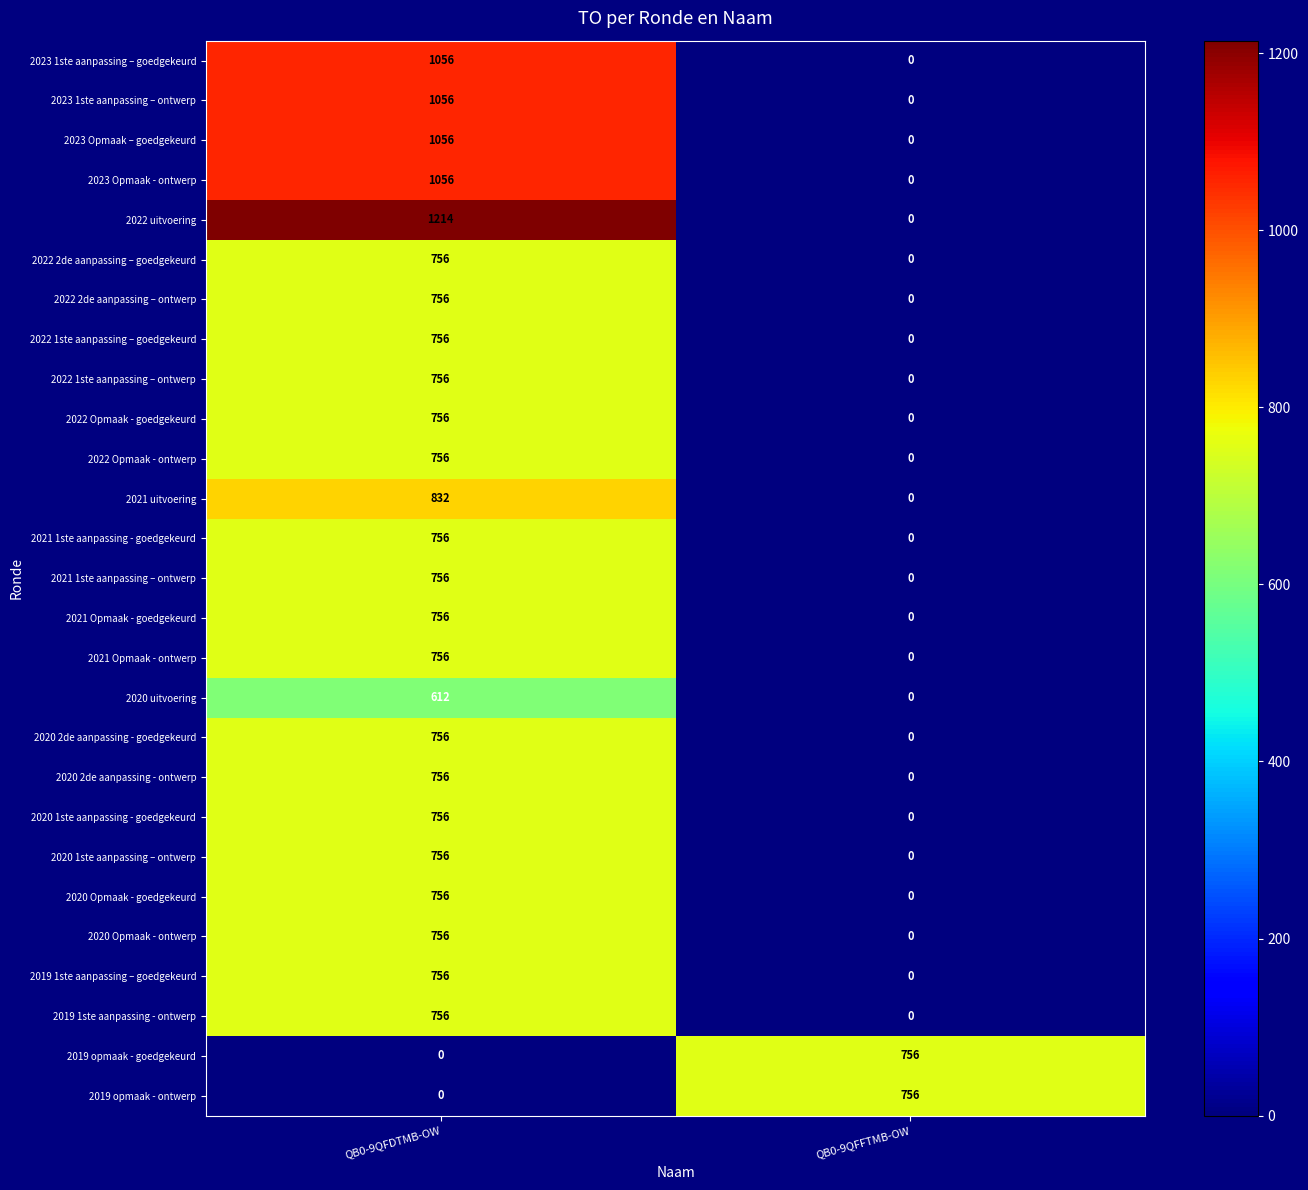

The 2023 1ste aanpassing – ontwerp series shows 1787 at QB0-9QFDTMB-OW. True or false?

False